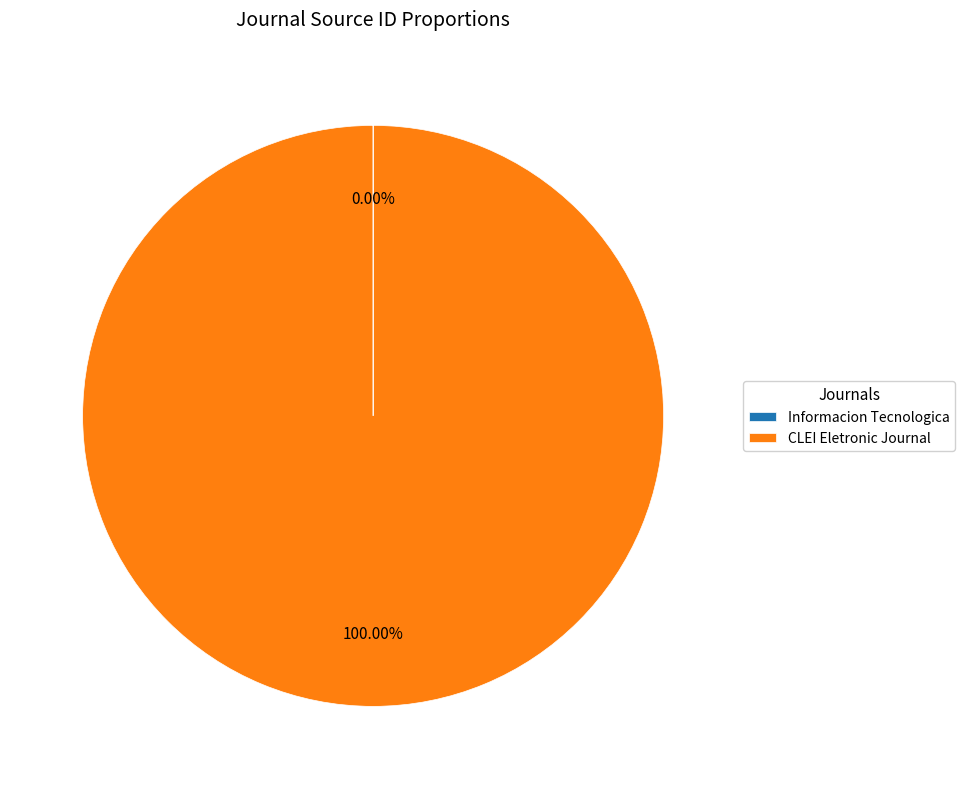

Which category has the biggest portion of the pie?

CLEI Eletronic Journal